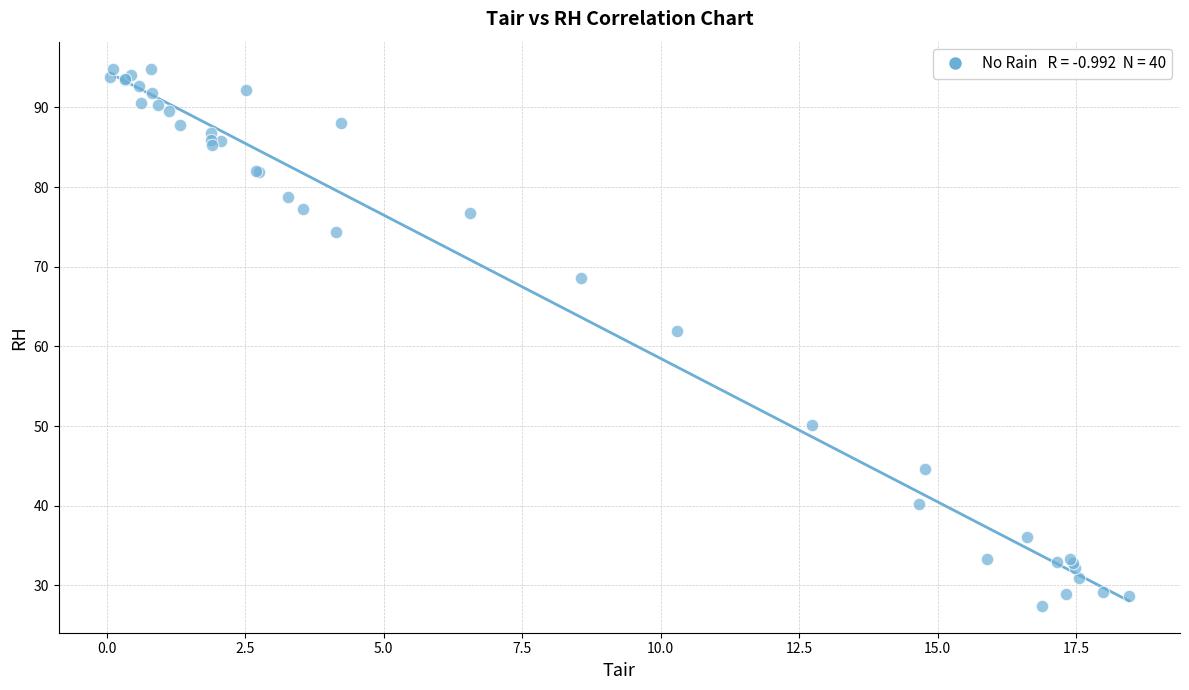

What Y value in the scatter plot is closest to 61?

61.9